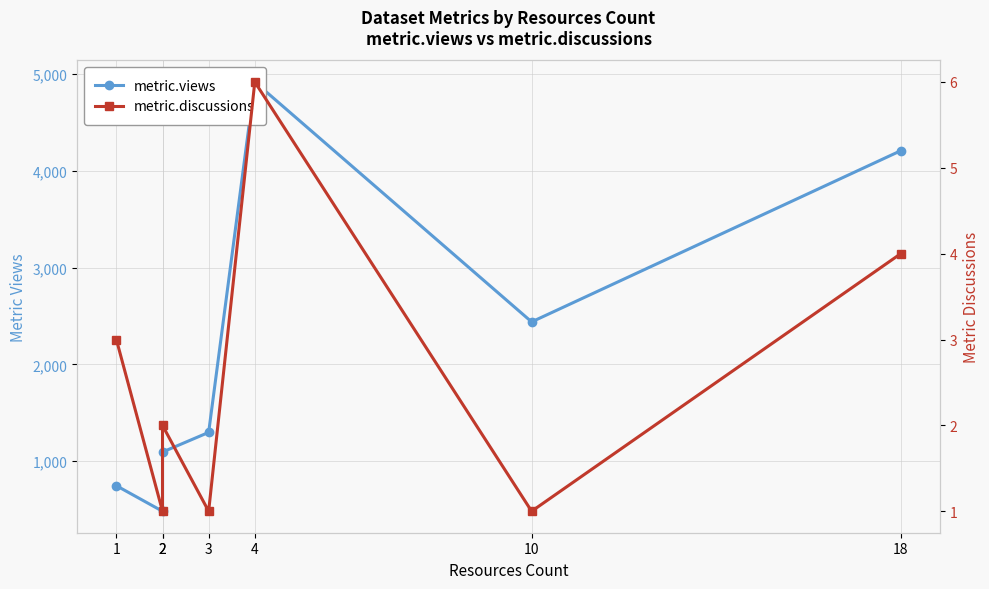

Rank the categories by metric.discussions value from highest to lowest.

4, 18, 1, 2, 2, 3, 10